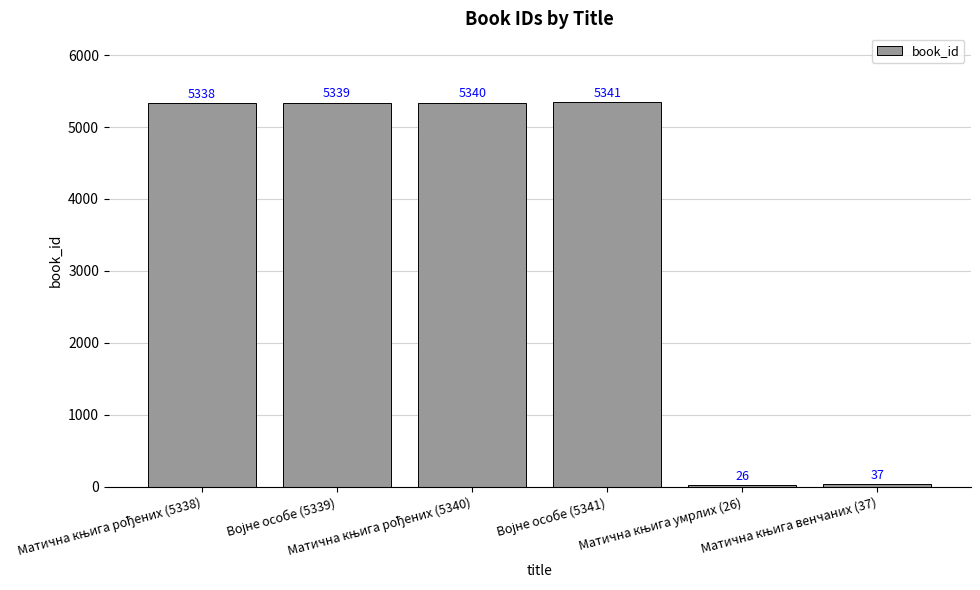

What is the difference between the second highest and second lowest values?

5303